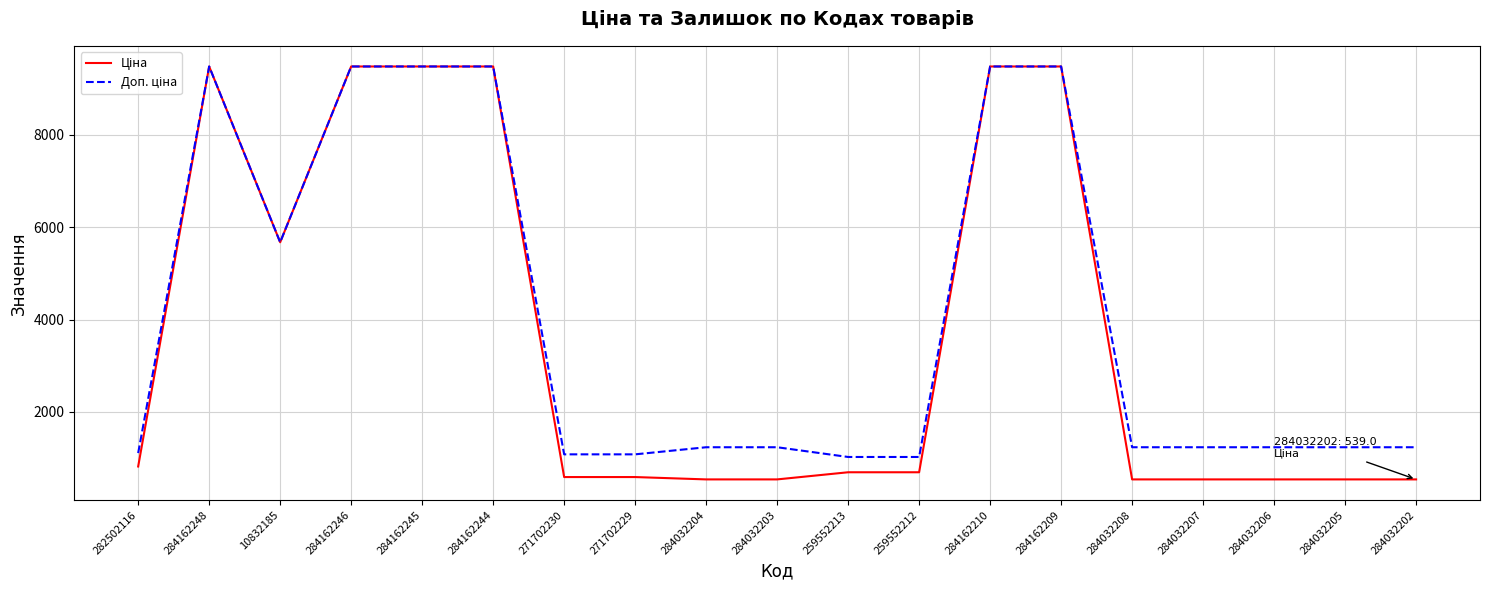

What is the maximum value shown in the chart?

9480.1